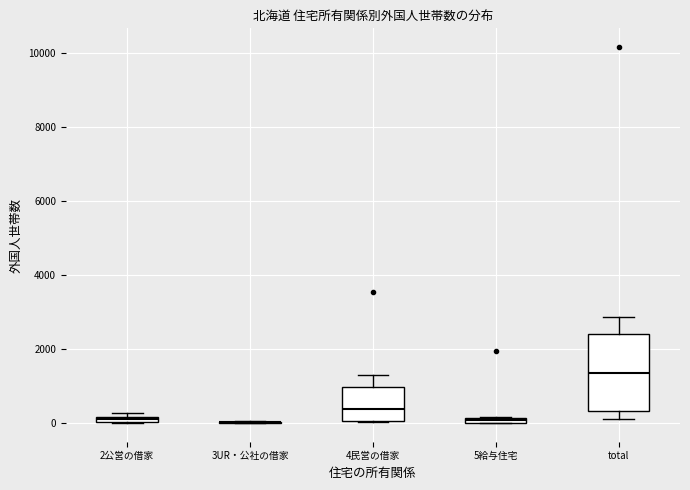

Comparing the boxes themselves (not the whiskers), which one is the tallest?

total